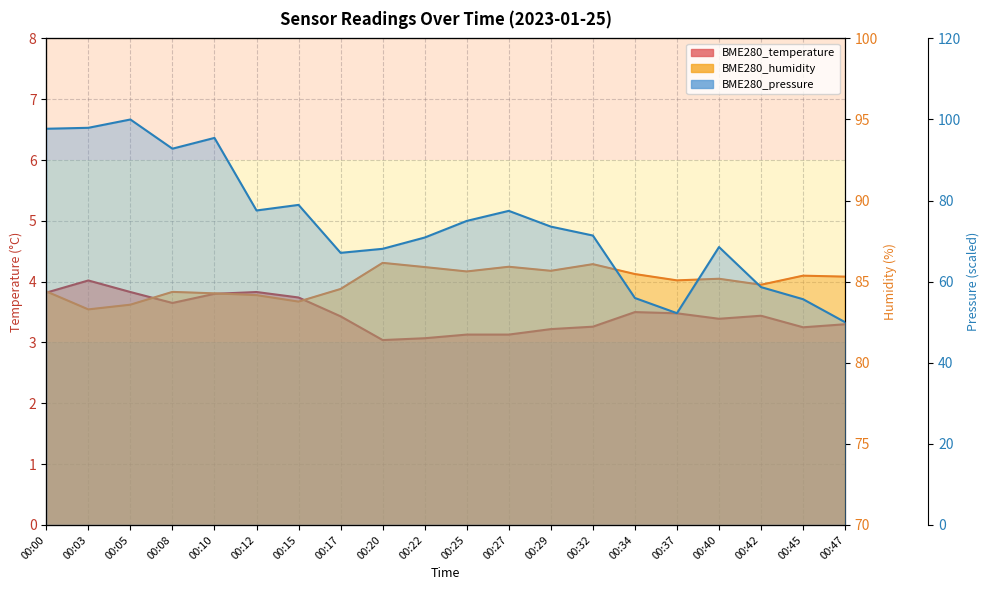

How many values in the BME280_pressure series exceed 73?

10